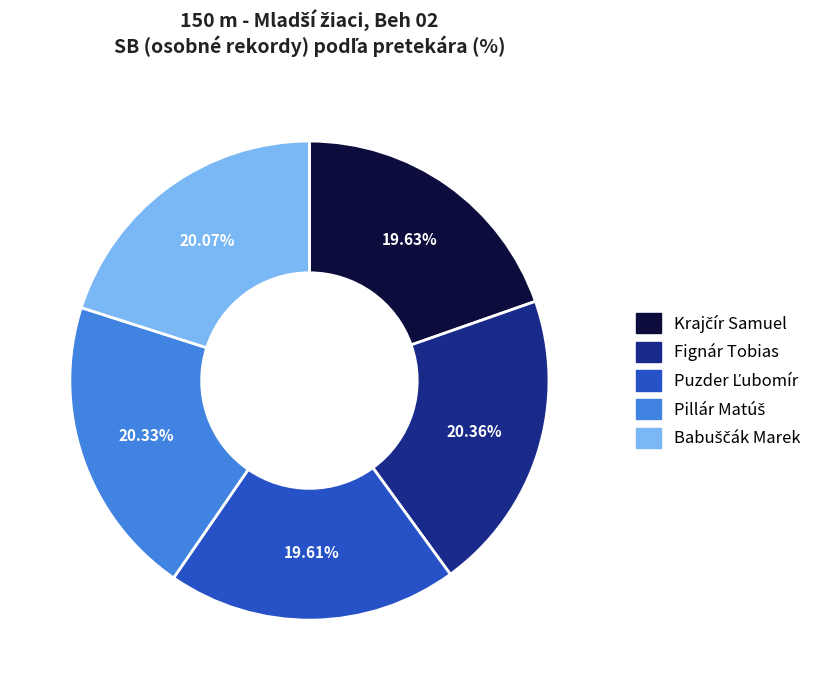

Does Fignár Tobias account for over 50% of the chart?

No